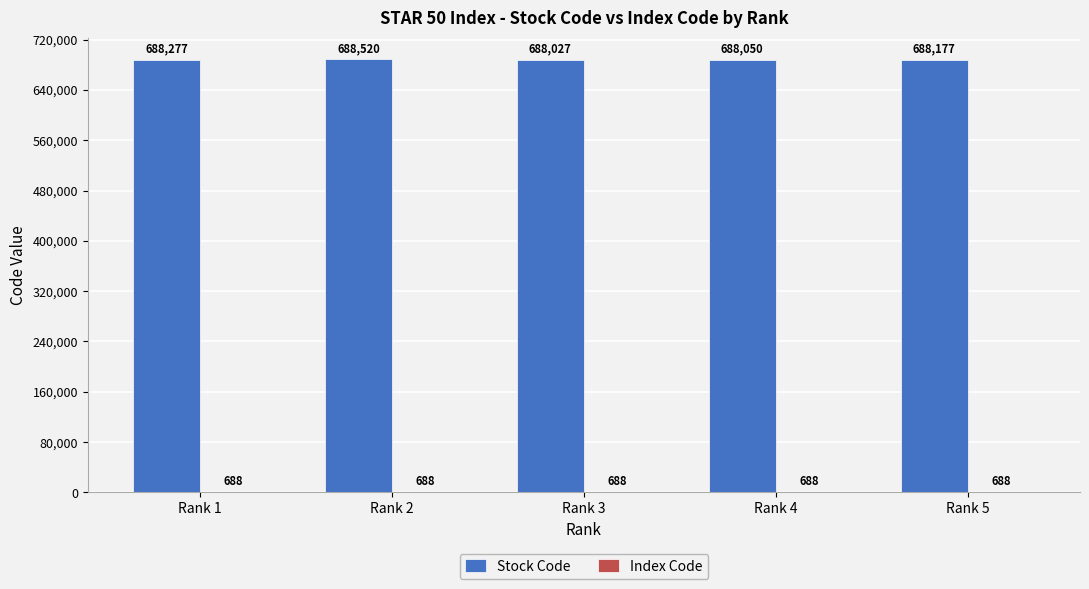

What is the total value across all series at Rank 1?

688965